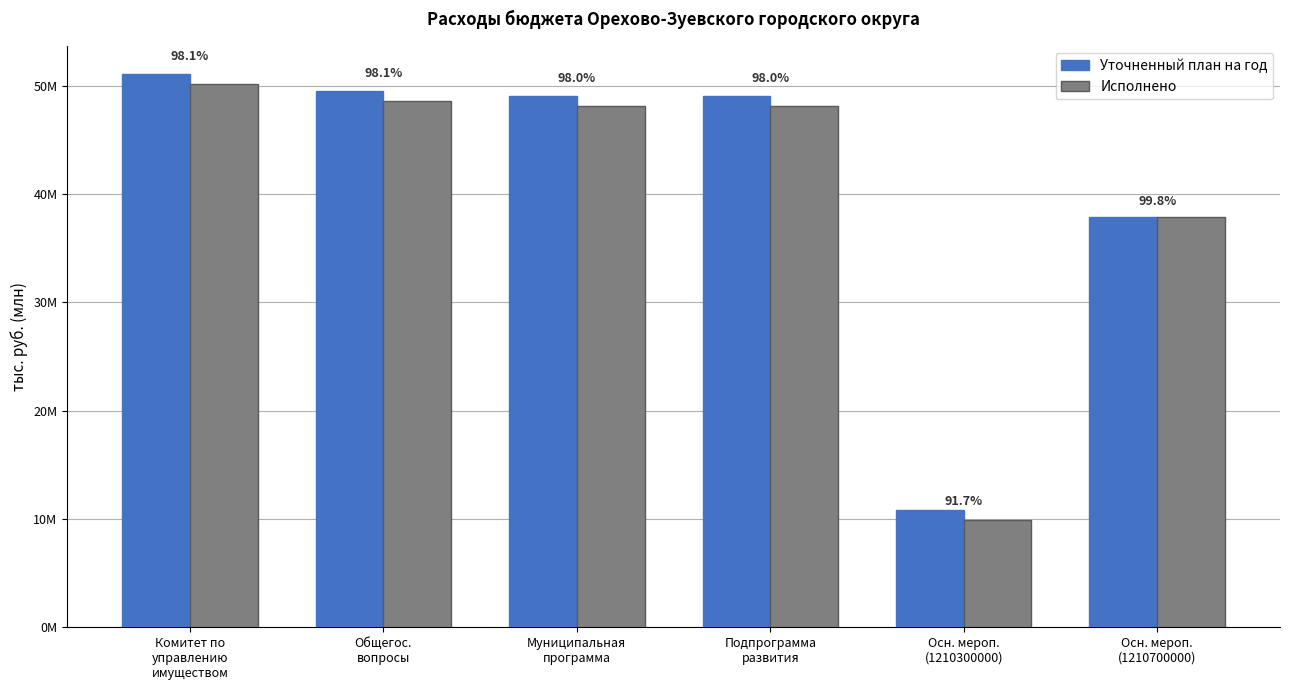

At how many categories does at least one series exceed 50758440?

1